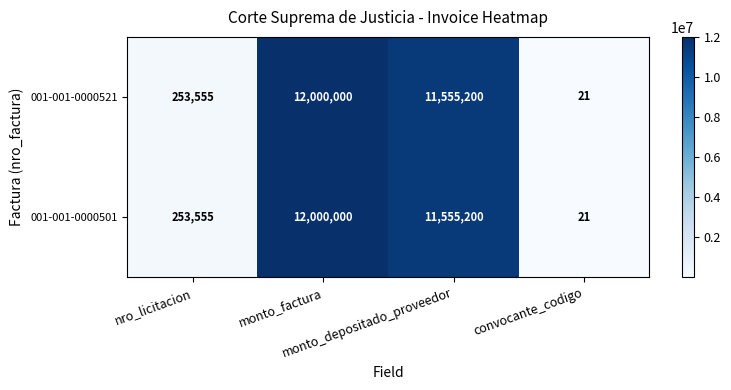

What is the smallest value displayed?

21